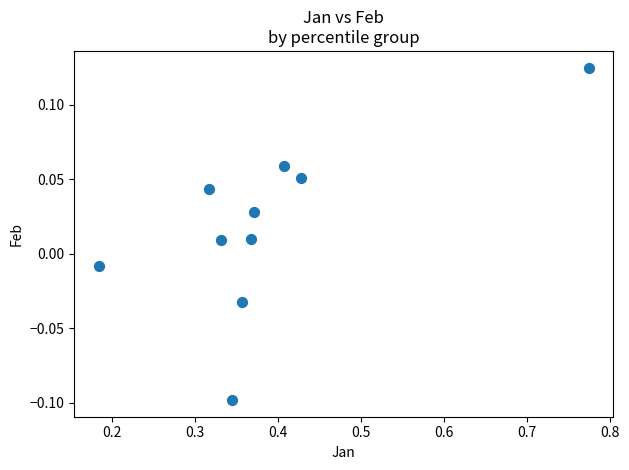

What is the range of X values (max minus min)?

0.6